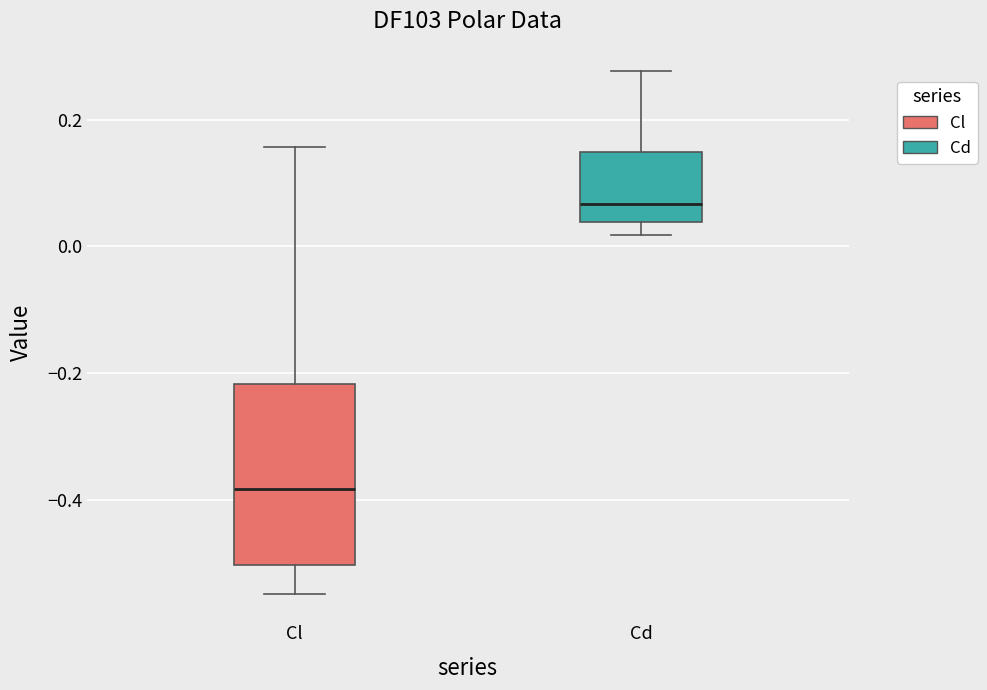

Which box is the tallest, from its lower edge to its upper edge?

Cl